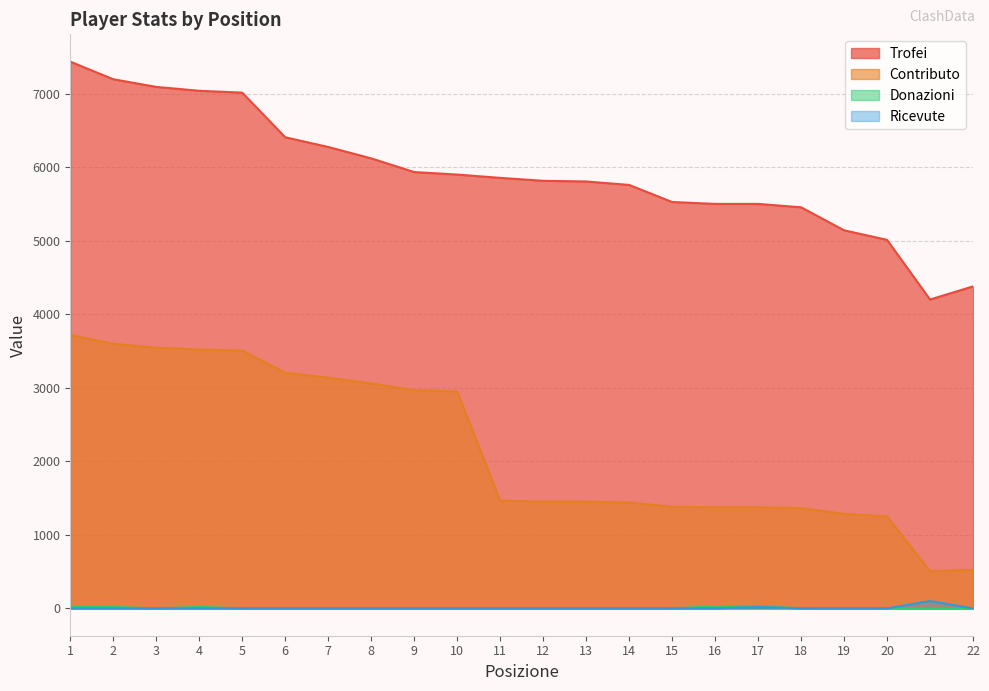

How many values in the Trofei series exceed 5854?

10